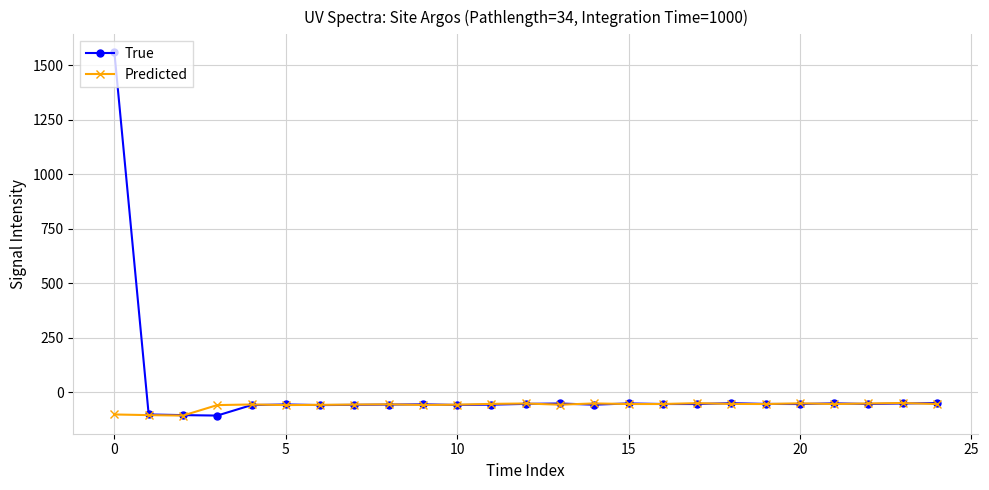

What is the maximum value shown in the chart?

1558.7